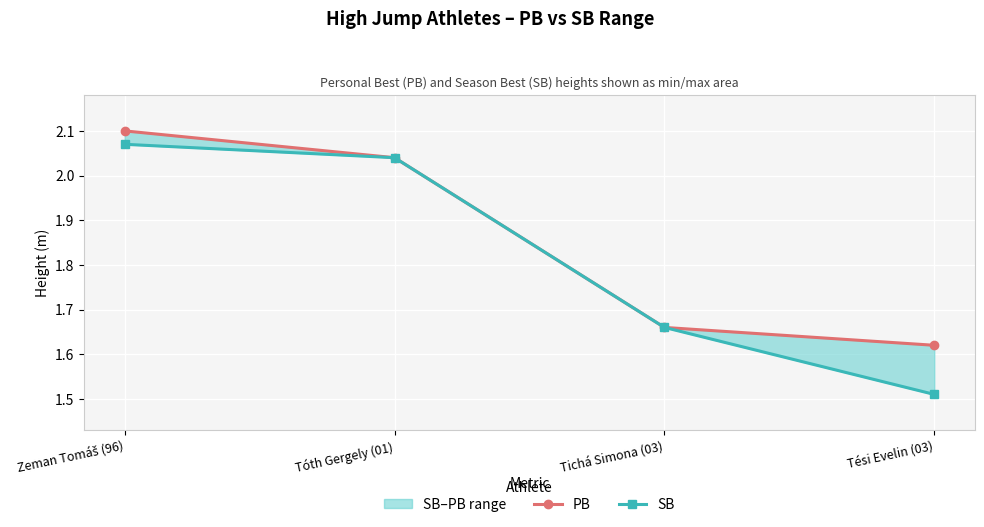

What value does the SB series have at Tóth Gergely (01)?

2.0